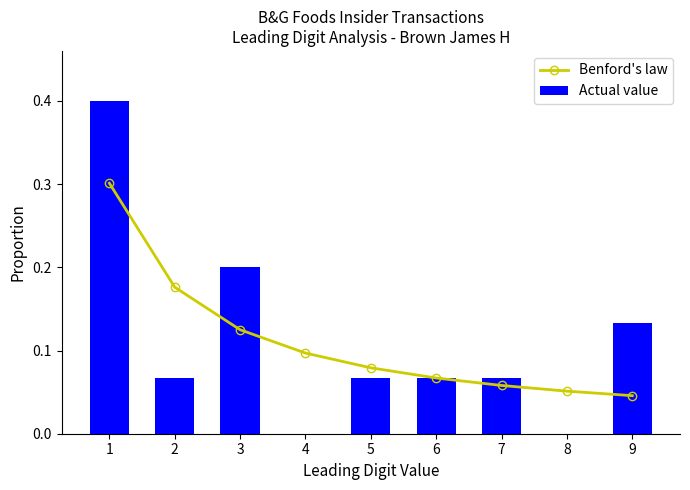

Are the bars horizontal?

No